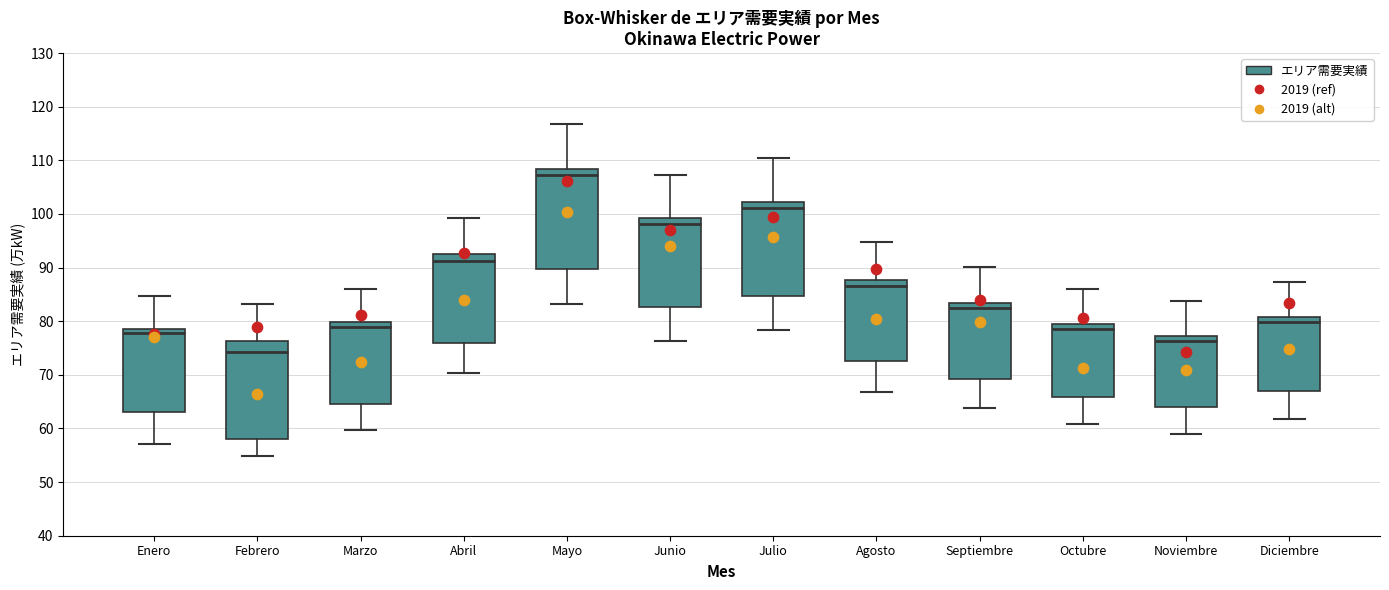

Reading left to right, transcribe this box plot: for each box, give where its median line is, the range the box spans, and where its two whiskers end, as read against the y-axis. The values are not printed on the chart, so give them approximately, as read against the axis.

Enero: median 78, box 63 to 79, whiskers 57 to 85
Febrero: median 74, box 58 to 76, whiskers 55 to 83
Marzo: median 79, box 64 to 80, whiskers 60 to 86
Abril: median 91, box 76 to 92, whiskers 70 to 99
Mayo: median 107, box 90 to 108, whiskers 83 to 117
Junio: median 98, box 83 to 99, whiskers 76 to 107
Julio: median 101, box 85 to 102, whiskers 78 to 110
Agosto: median 87, box 73 to 88, whiskers 67 to 95
Septiembre: median 83 (just below the box's upper edge), box 69 to 83, whiskers 64 to 90
Octubre: median 79 (just below the box's upper edge), box 66 to 79, whiskers 61 to 86
Noviembre: median 76, box 64 to 77, whiskers 59 to 84
Diciembre: median 80, box 67 to 81, whiskers 62 to 87